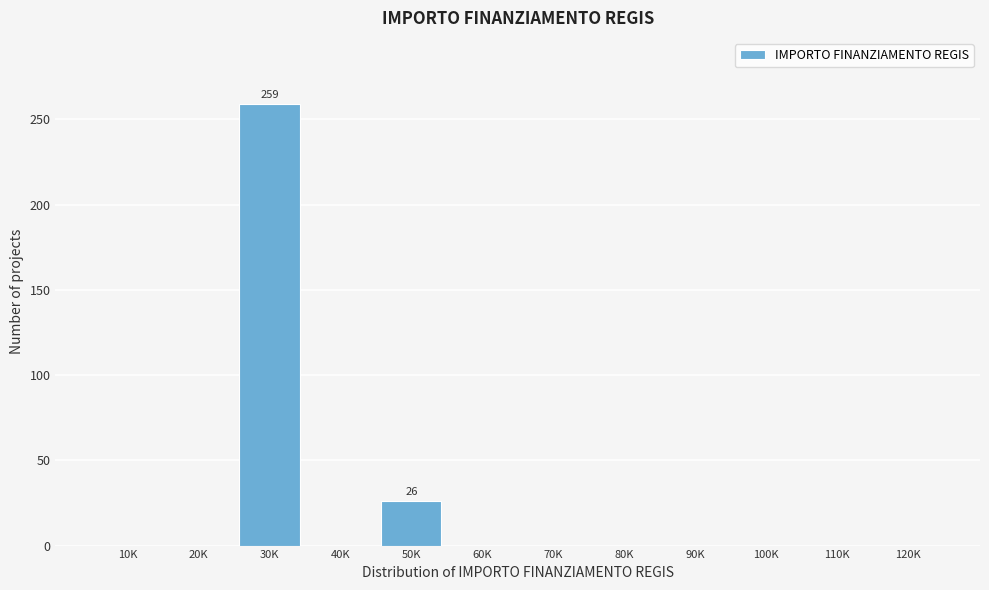

Reading right to left, what are all the values shown in this chart?

120K=0	110K=0	100K=0	90K=0	80K=0	70K=0	60K=0	50K=26	40K=0	30K=259	20K=0	10K=0